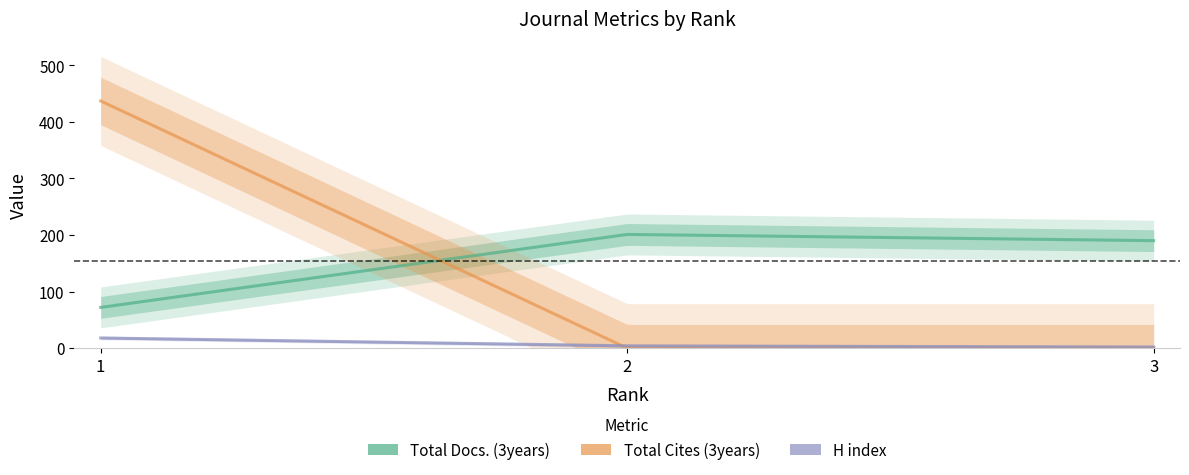

What is the sum of the H index values at 1 and 3?

20